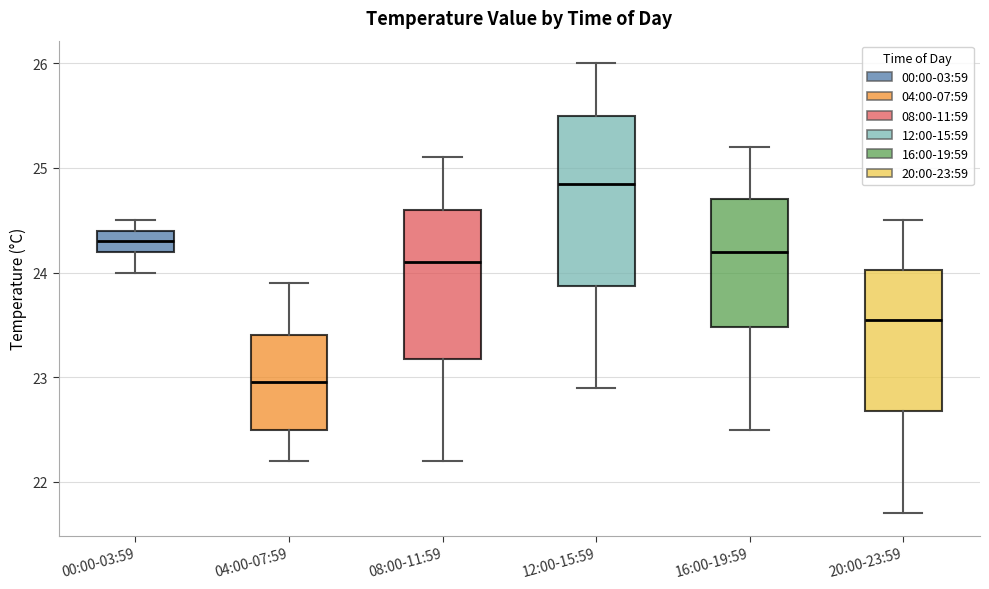

Comparing the boxes themselves (not the whiskers), which one is the tallest?

12:00-15:59